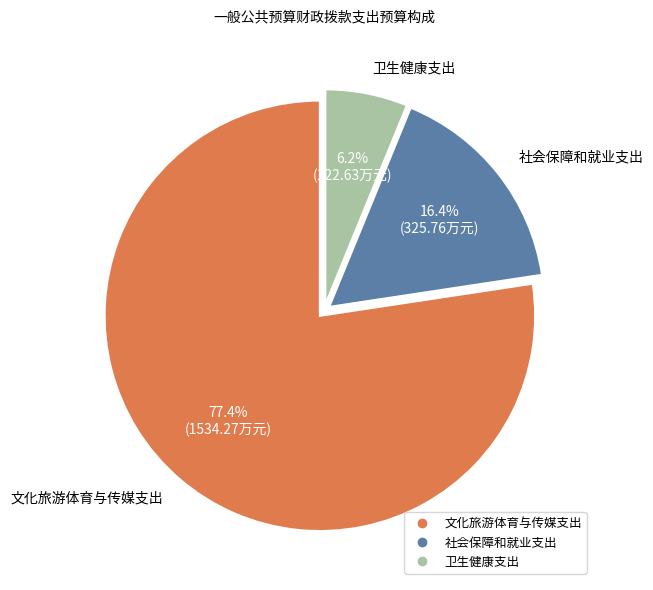

Does 卫生健康支出 represent more than half of the total?

No